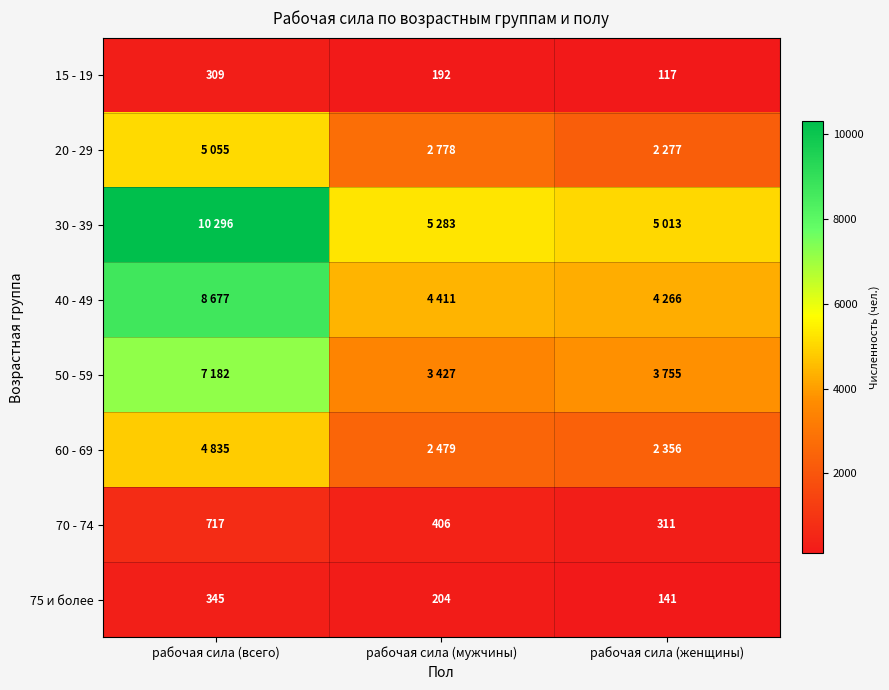

The value of 75 и более at рабочая сила (всего) is 72. True or false?

False